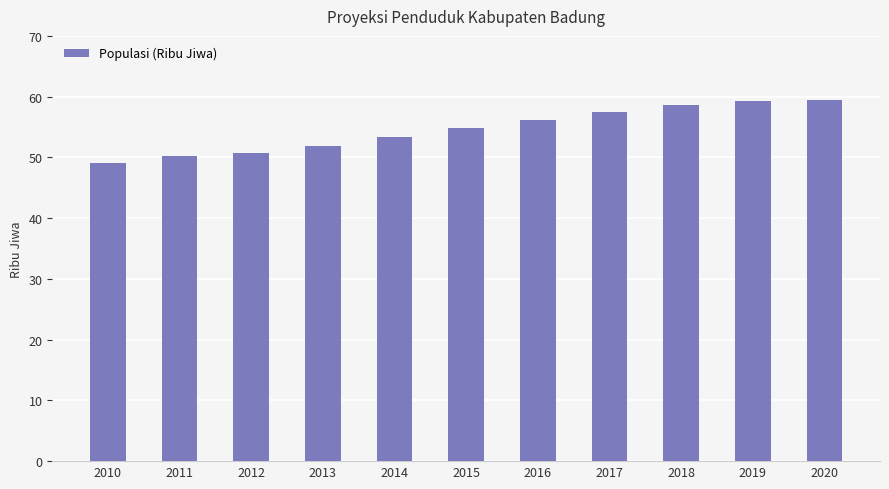

What is the greatest value displayed?

59.4